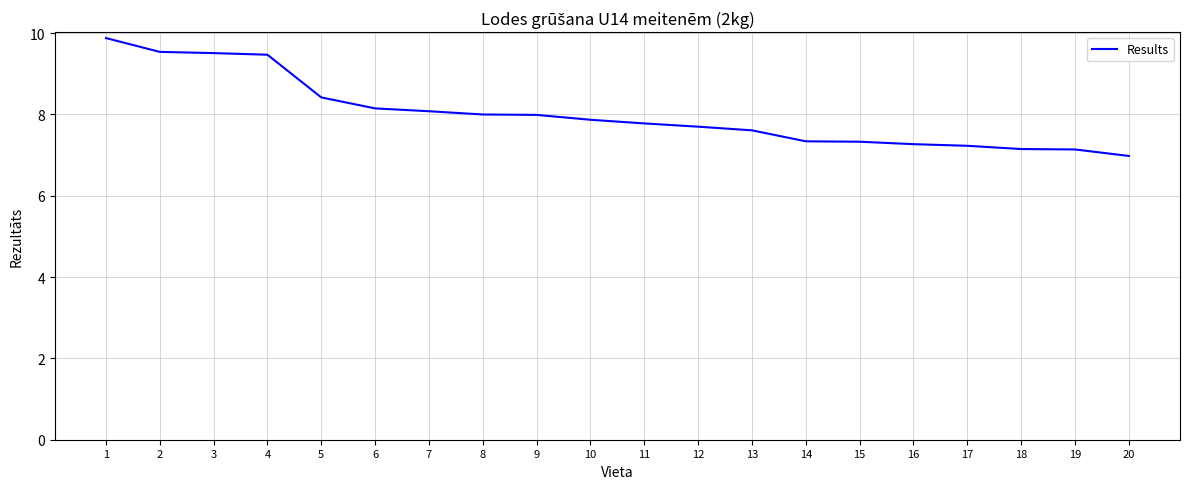

True or false: the data shows 17.5 at 1.

False